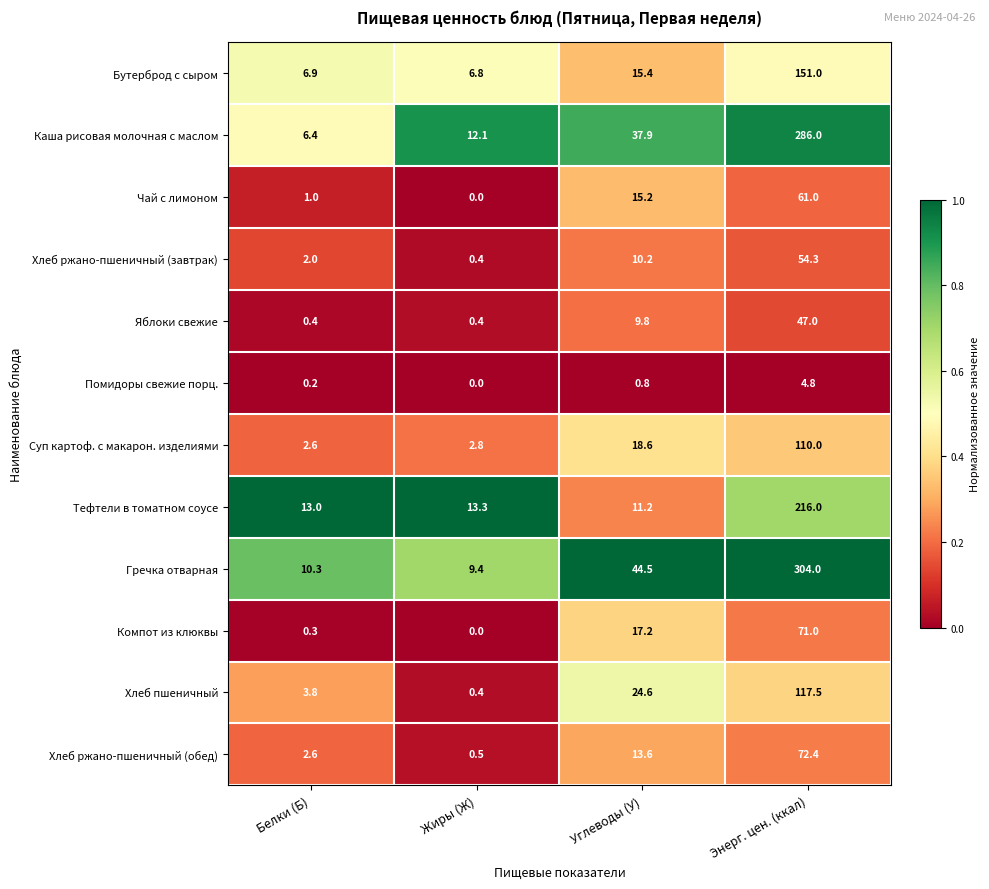

At which category is the sum across all series the highest?

Энерг. цен. (ккал)